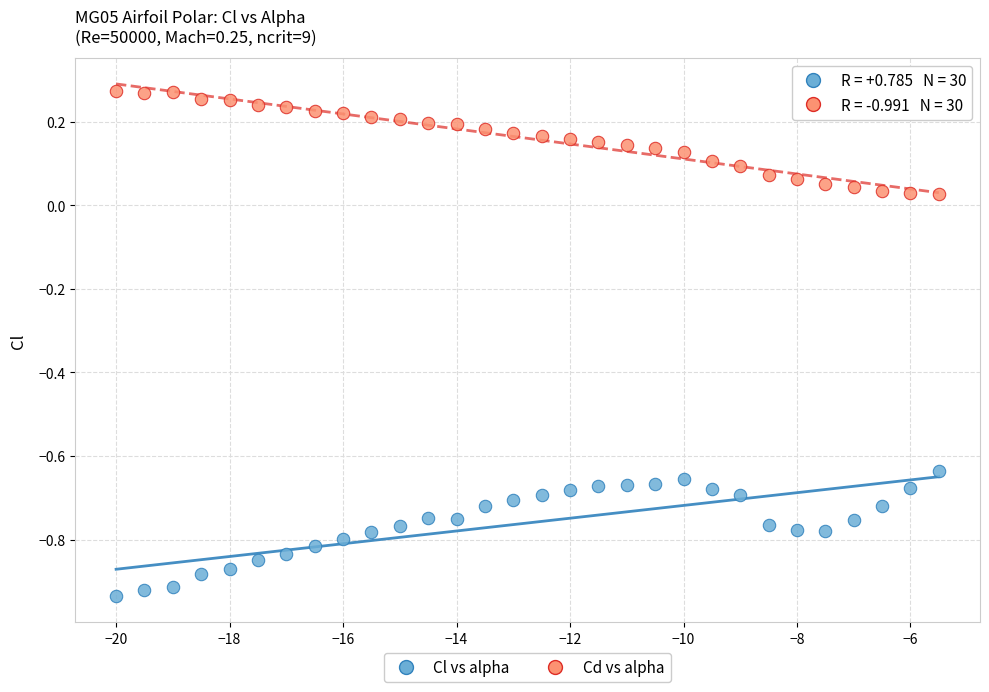

What is the X range (max minus min) for the scatter plot?

14.5